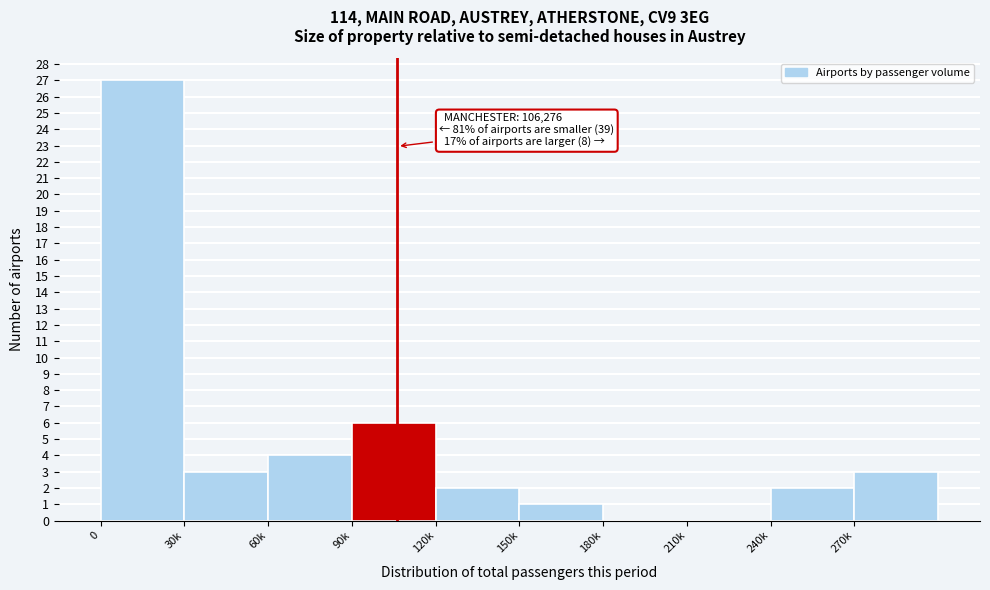

Reading left to right, list all the values displayed in this chart.

0=27	30k=3	60k=4	90k=6	120k=2	150k=1	180k=0	210k=0	240k=2	270k=3